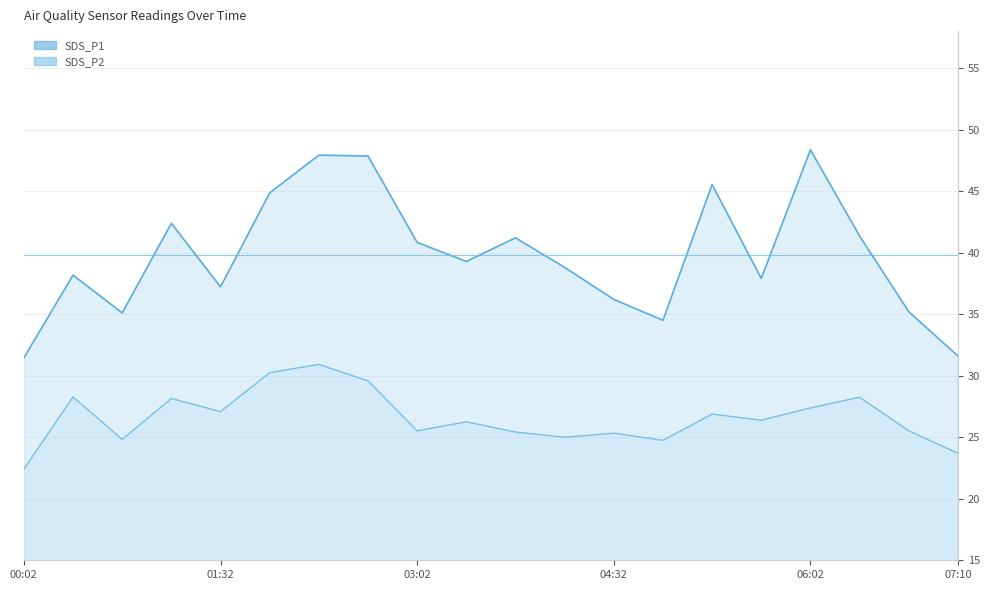

The SDS_P1 series shows 22.3 at 04:55. True or false?

False